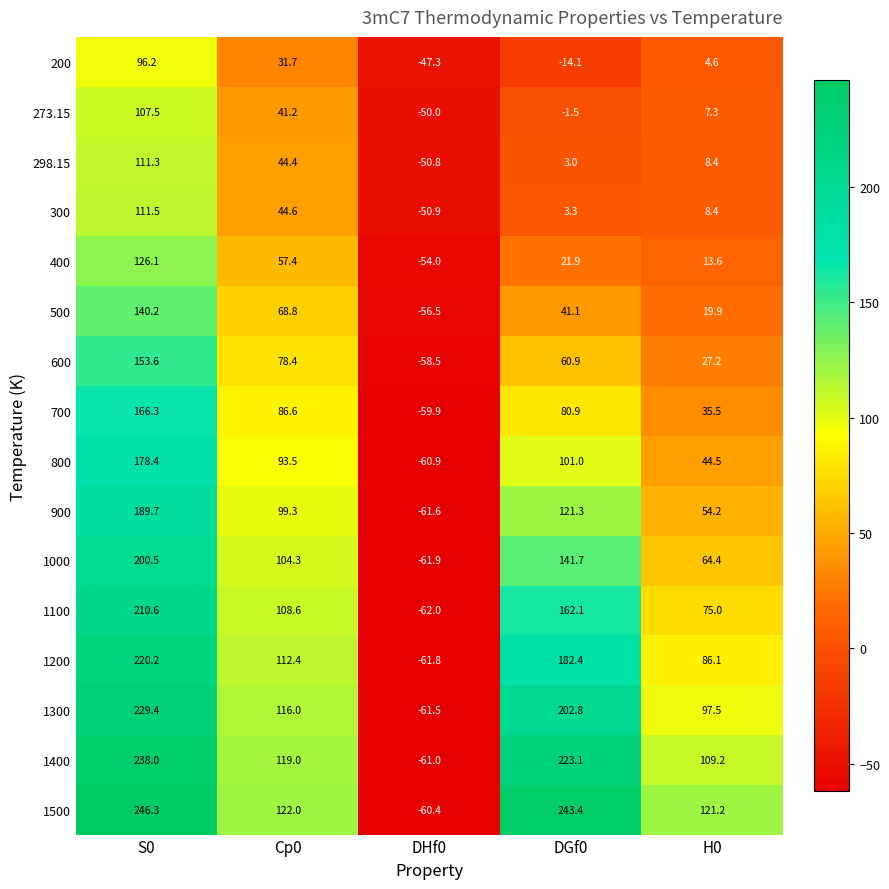

What is the difference between the second highest and minimum values in the 1400 series?

284.1